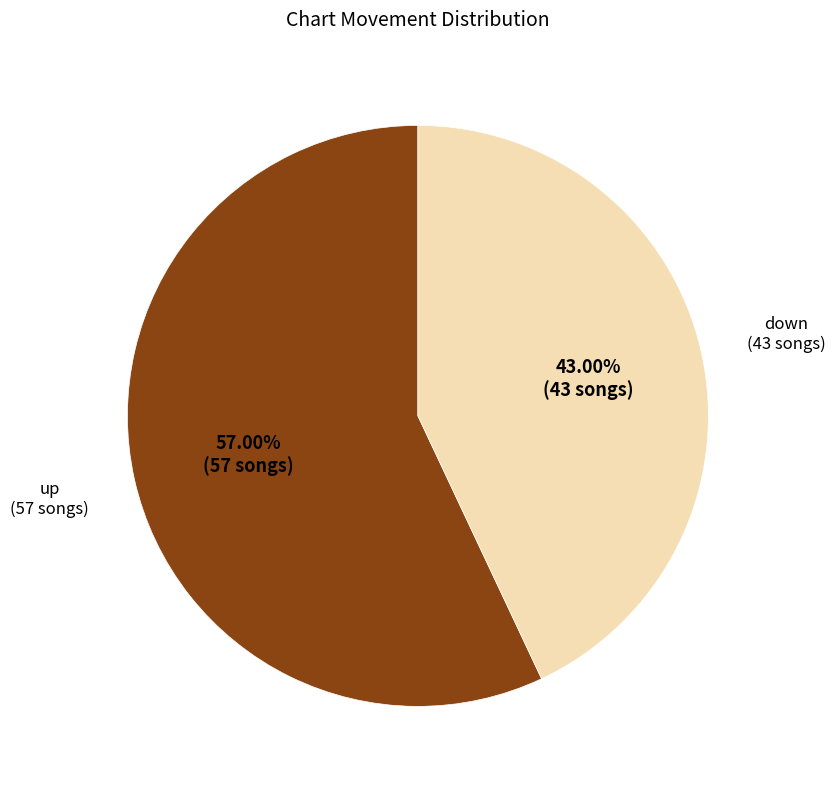

Does any single category account for the majority?

Yes